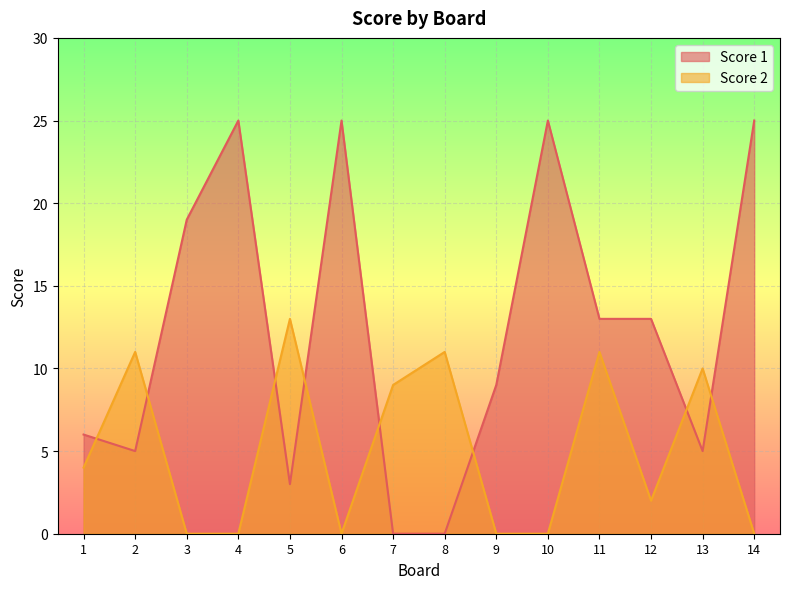

At which label is Score 2 closest to 6?

1